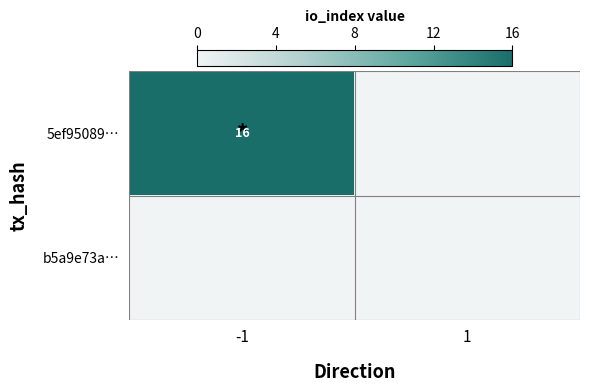

The value of 5ef95089… at -1 is 16. True or false?

True